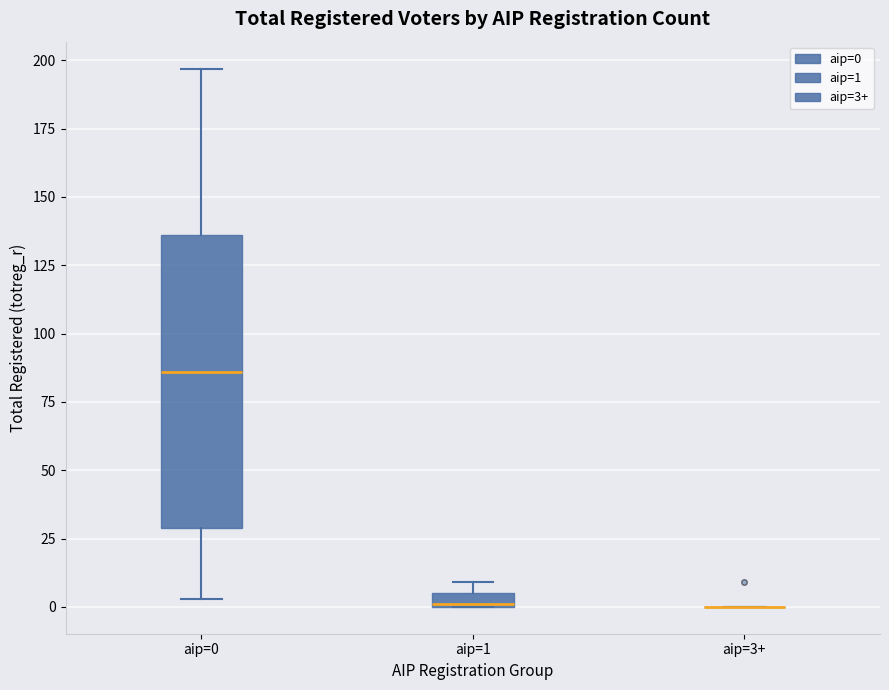

Which box is the tallest, from its lower edge to its upper edge?

aip=0